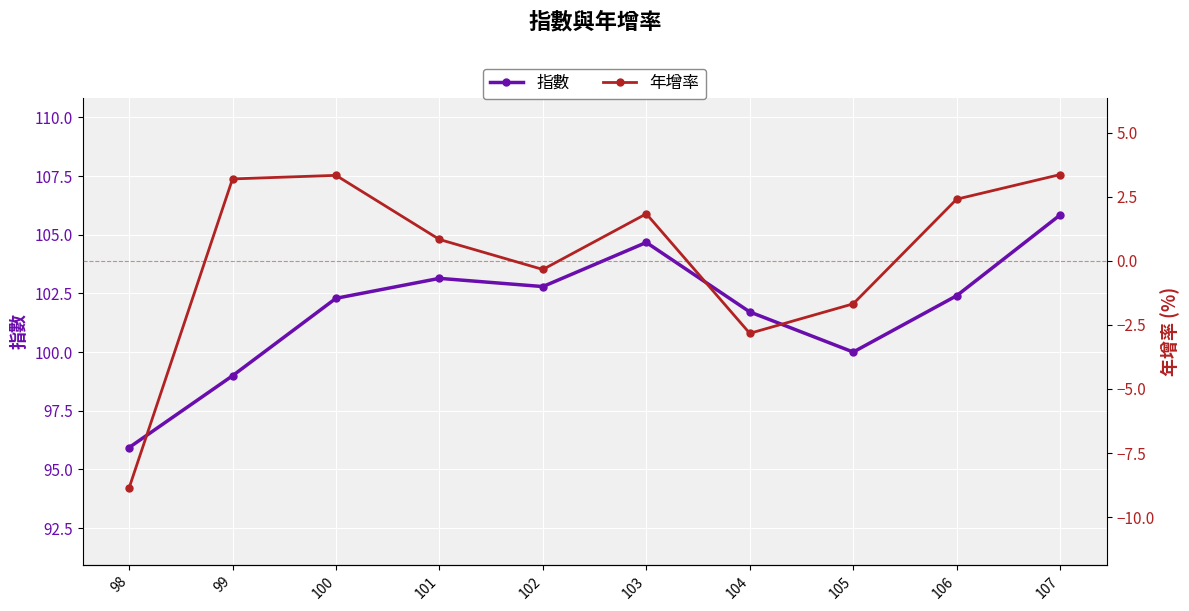

Rank the categories by 指數 value from highest to lowest.

107, 103, 101, 102, 106, 100, 104, 105, 99, 98